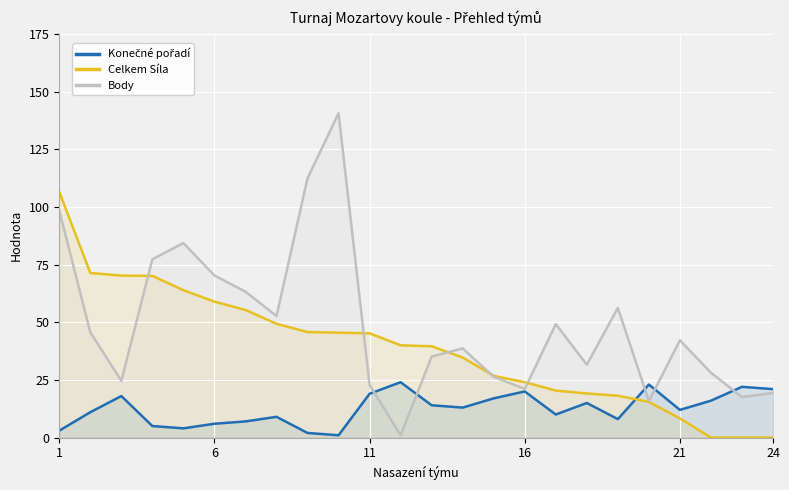

Which series has the largest range (max minus min)?

Body